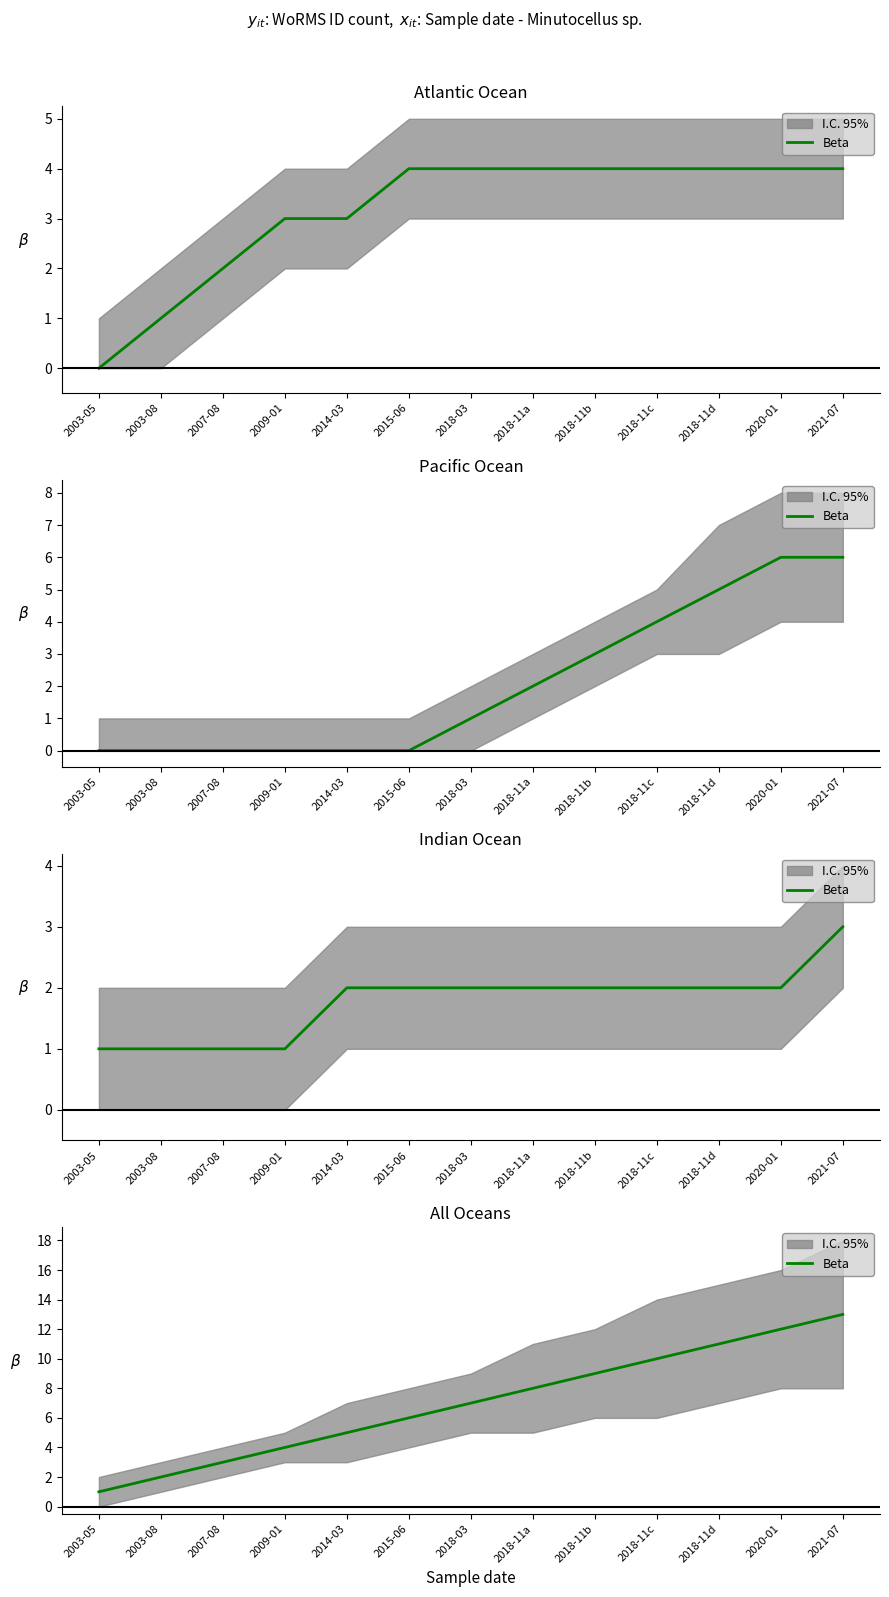

The chart shows a value of 6 at 2018-11b. True or false?

False